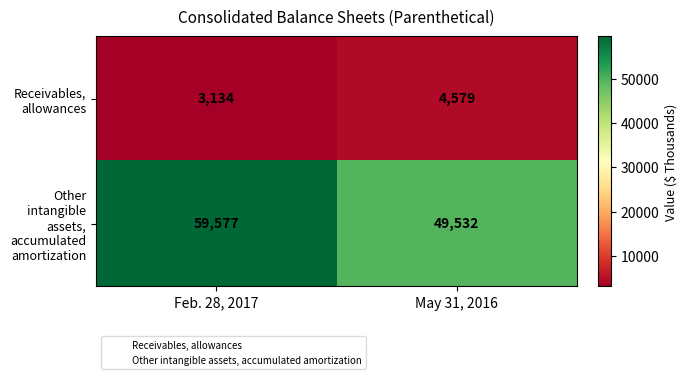

The Receivables, allowances series shows 1397 at Feb. 28, 2017. True or false?

False